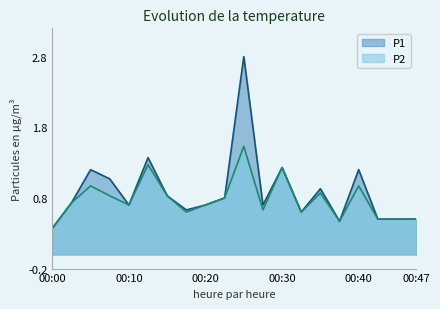

What value does the P2 series have at 00:45?

0.5